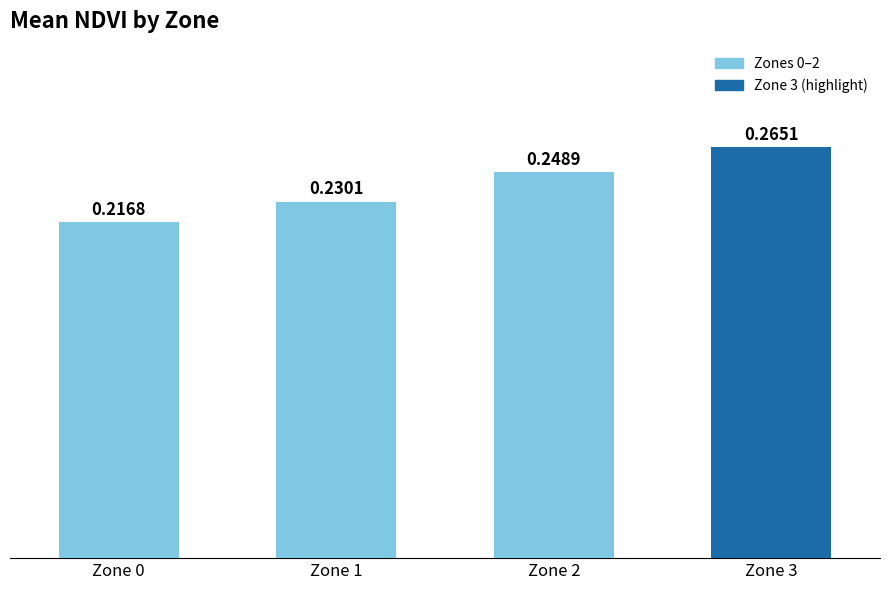

The chart shows a value of 0.1 at Zone 0. True or false?

False